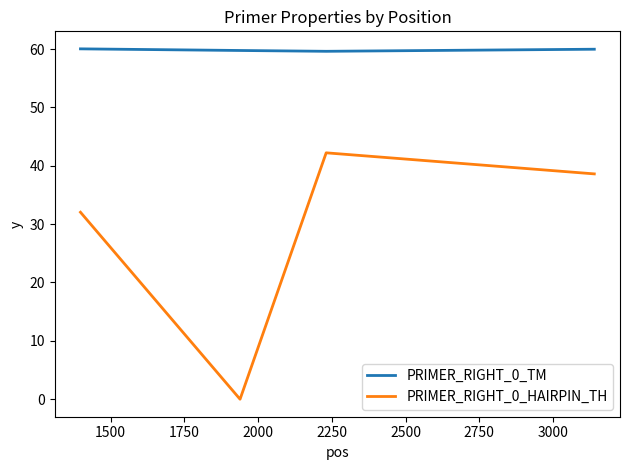

List the series in order of their overall mean, highest first.

PRIMER_RIGHT_0_TM, PRIMER_RIGHT_0_HAIRPIN_TH